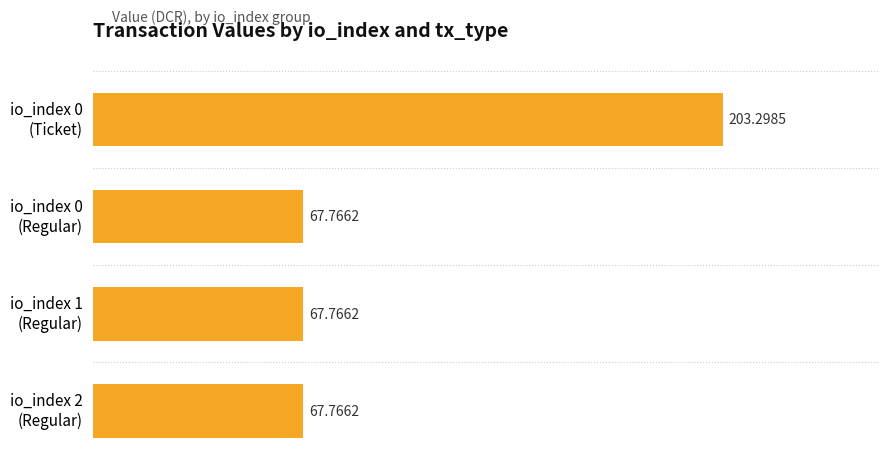

What is the maximum value shown in the chart?

203.3